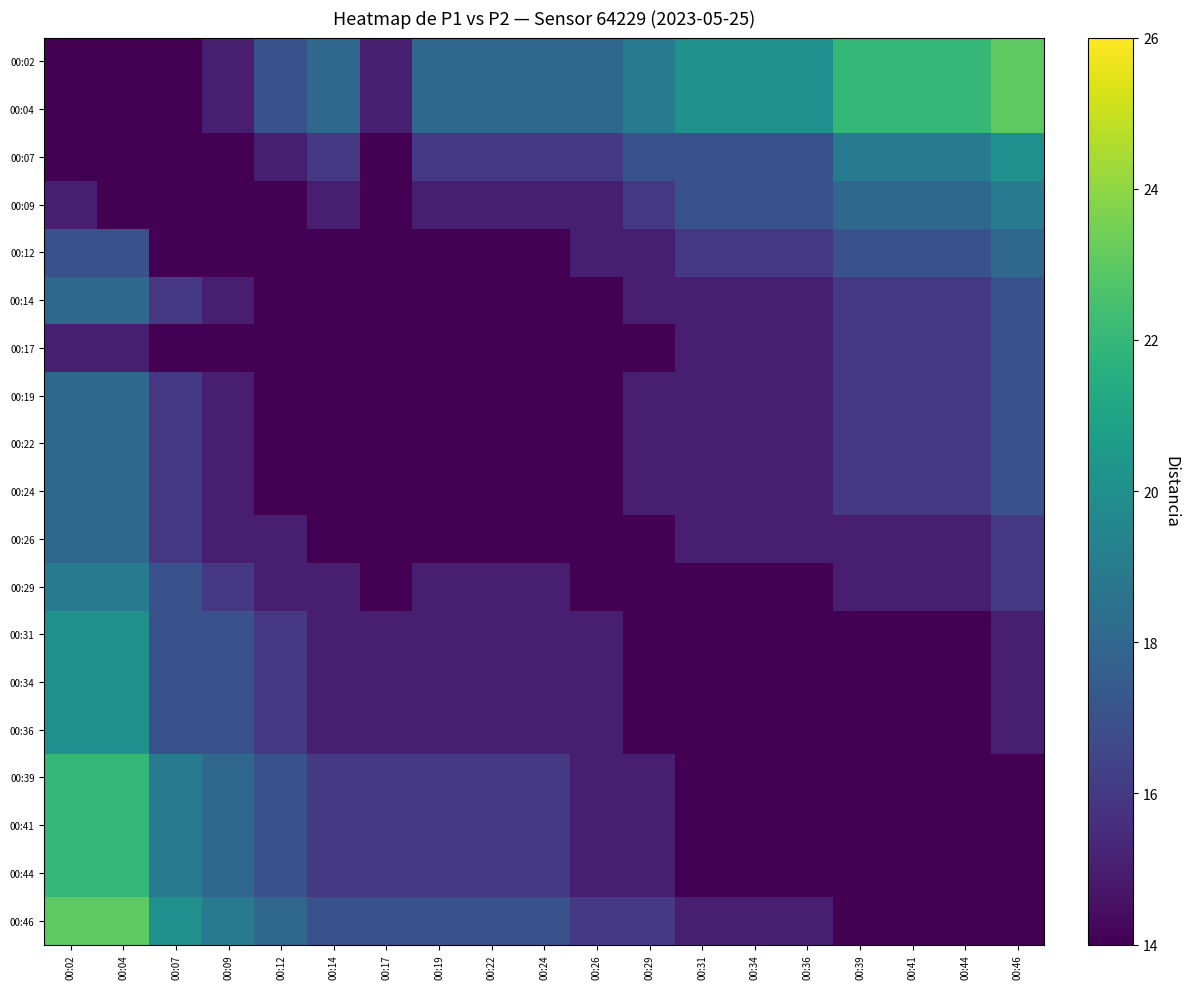

What is the total value across all series at 00:46?

321